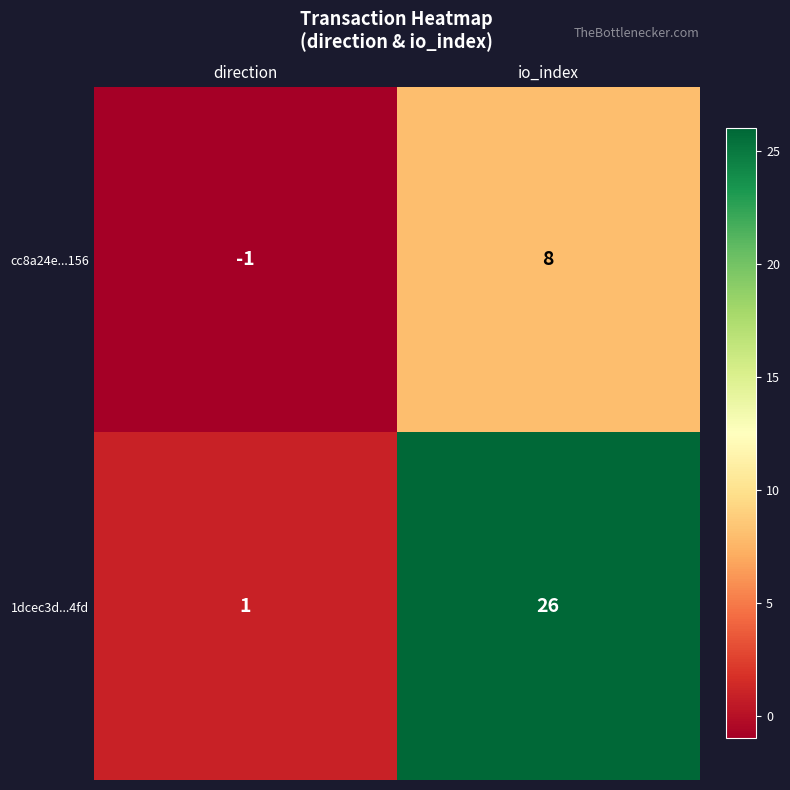

Reading right to left, transcribe all the data shown in this chart.

cc8a24e...156: io_index=8	direction=-1
1dcec3d...4fd: io_index=26	direction=1